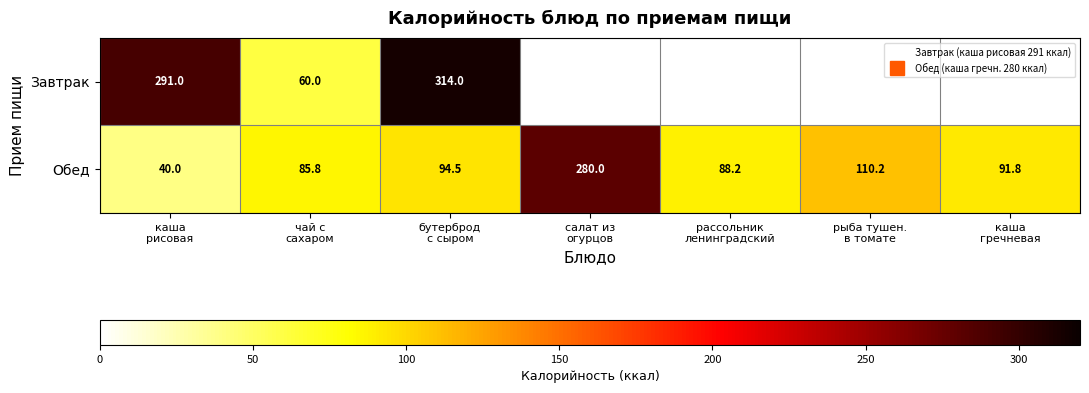

Is it true that Обед equals 88.2 at рассольник ленинградский?

True